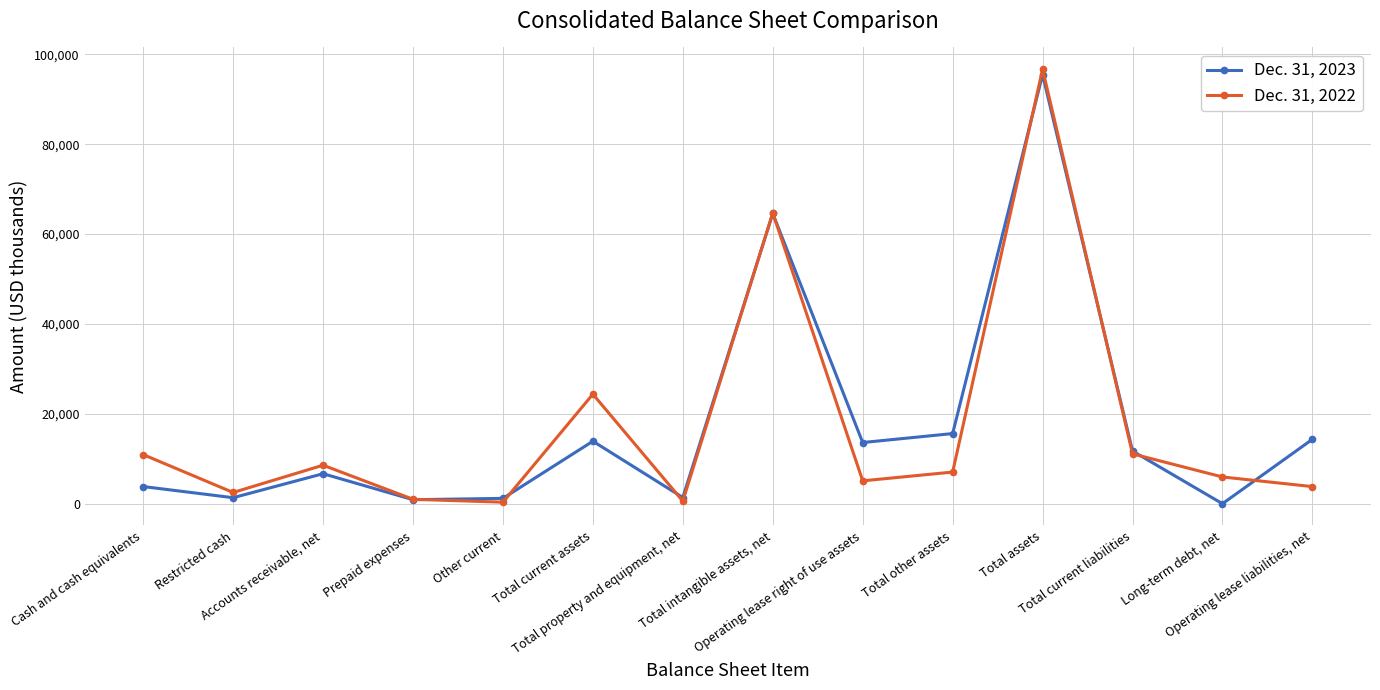

What is the total value across all series at Operating lease right of use assets?

18702